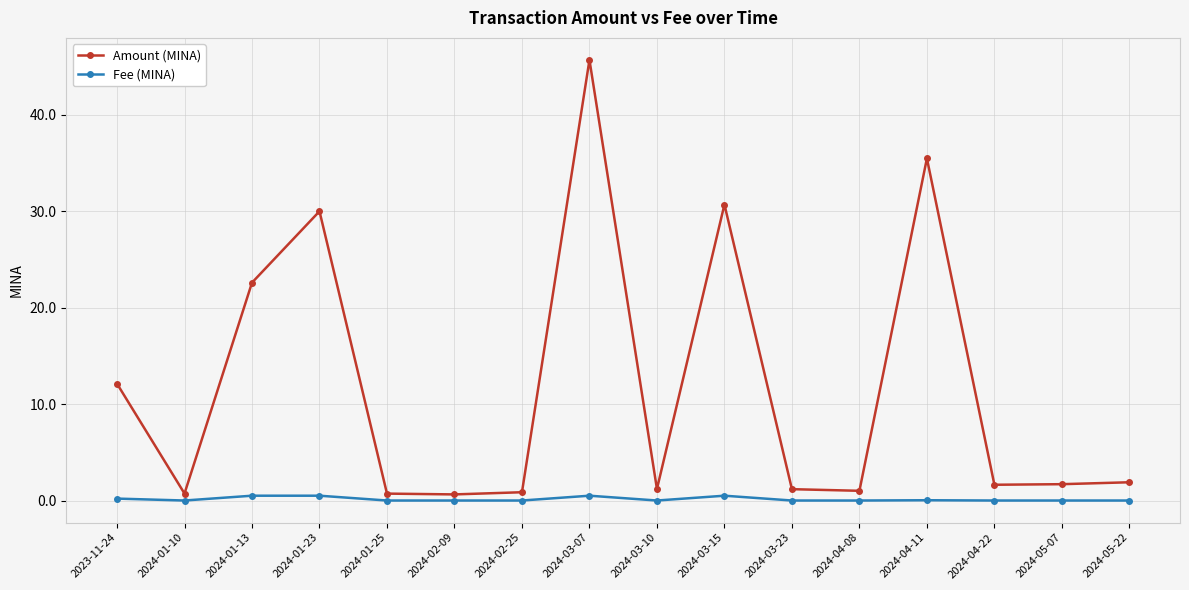

What is the difference between the Amount (MINA) values at 2024-02-25 and 2024-01-13?

21.7